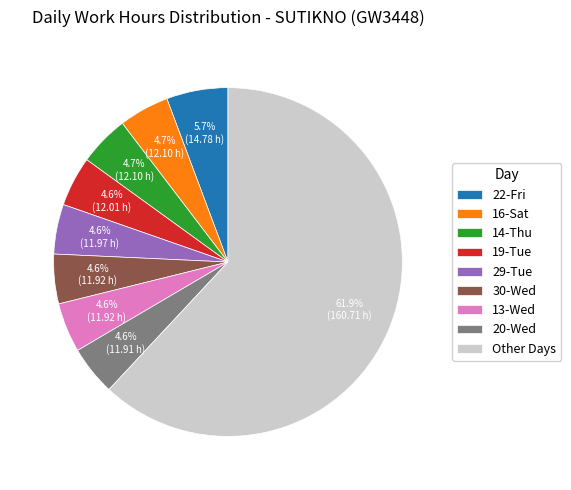

What is the largest slice in the pie chart?

Other Days